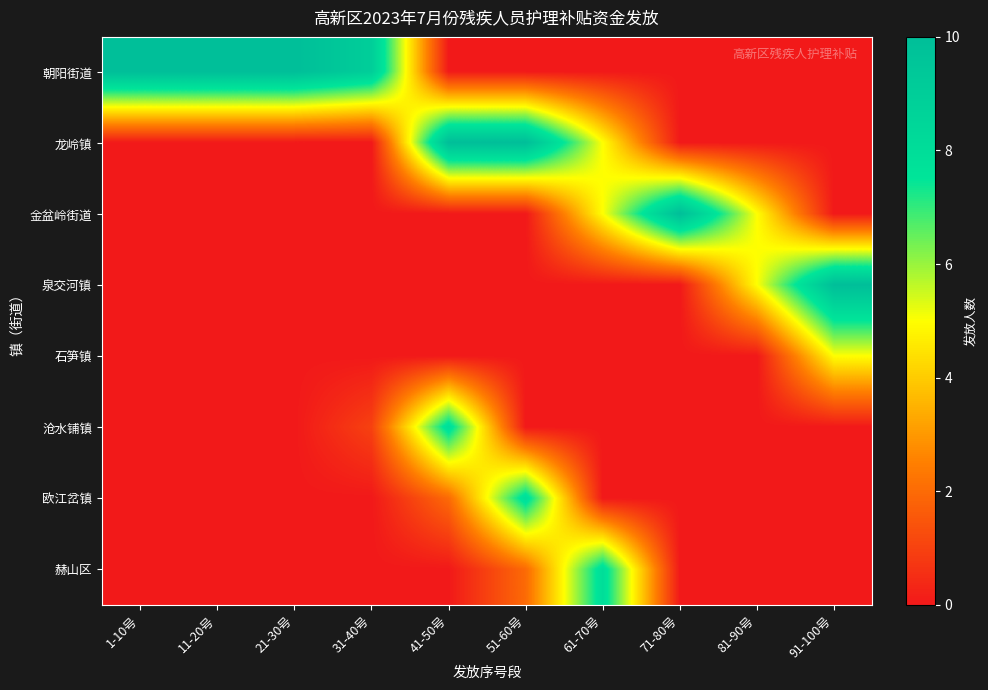

Reading left to right, what are all the values shown in this chart?

朝阳街道: 1-10号=10	11-20号=10	21-30号=10	31-40号=9	41-50号=0	51-60号=0	61-70号=0	71-80号=0	81-90号=0	91-100号=0
龙岭镇: 1-10号=0	11-20号=0	21-30号=0	31-40号=0	41-50号=10	51-60号=10	61-70号=5	71-80号=0	81-90号=0	91-100号=0
金盆岭街道: 1-10号=0	11-20号=0	21-30号=0	31-40号=0	41-50号=0	51-60号=0	61-70号=5	71-80号=10	81-90号=5	91-100号=0
泉交河镇: 1-10号=0	11-20号=0	21-30号=0	31-40号=0	41-50号=0	51-60号=0	61-70号=0	71-80号=0	81-90号=5	91-100号=10
石笋镇: 1-10号=0	11-20号=0	21-30号=0	31-40号=0	41-50号=0	51-60号=0	61-70号=0	71-80号=0	81-90号=0	91-100号=5
沧水铺镇: 1-10号=0	11-20号=0	21-30号=0	31-40号=1	41-50号=8	51-60号=0	61-70号=0	71-80号=0	81-90号=0	91-100号=0
欧江岔镇: 1-10号=0	11-20号=0	21-30号=0	31-40号=0	41-50号=2	51-60号=8	61-70号=0	71-80号=0	81-90号=0	91-100号=0
赫山区: 1-10号=0	11-20号=0	21-30号=0	31-40号=0	41-50号=0	51-60号=2	61-70号=8	71-80号=0	81-90号=0	91-100号=0